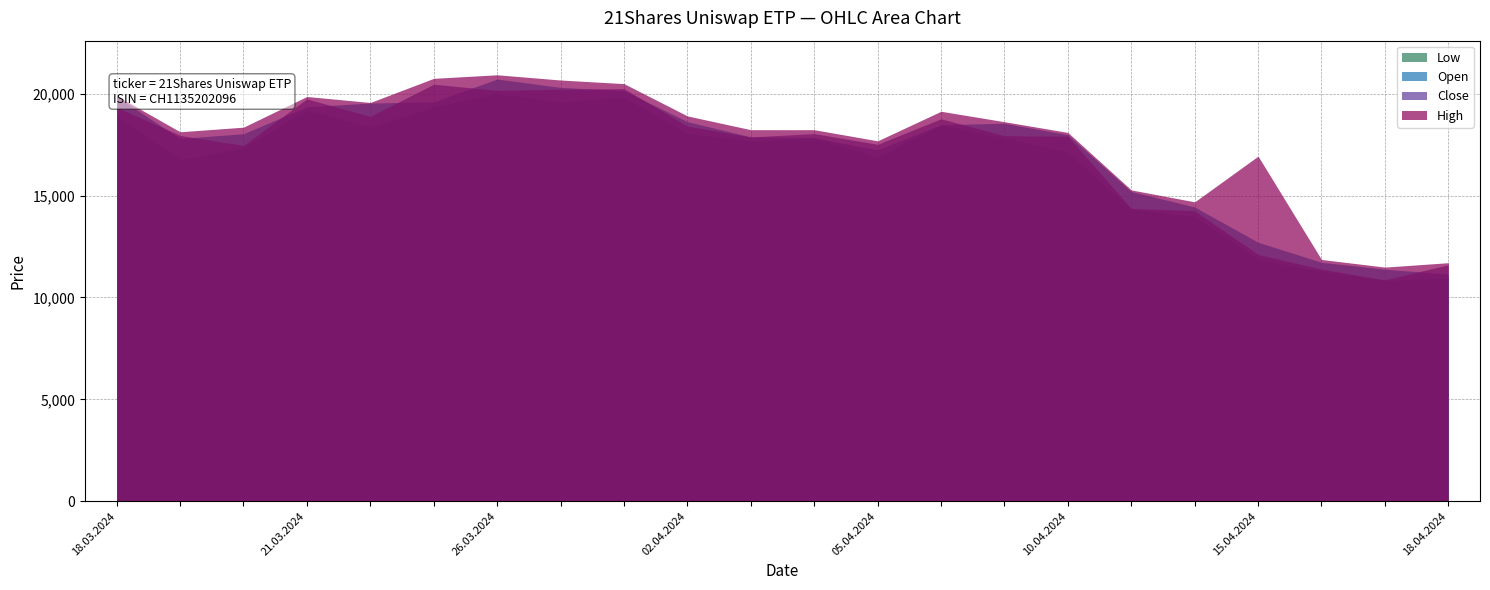

At which category does the chart reach its peak across all series?

26.03.2024